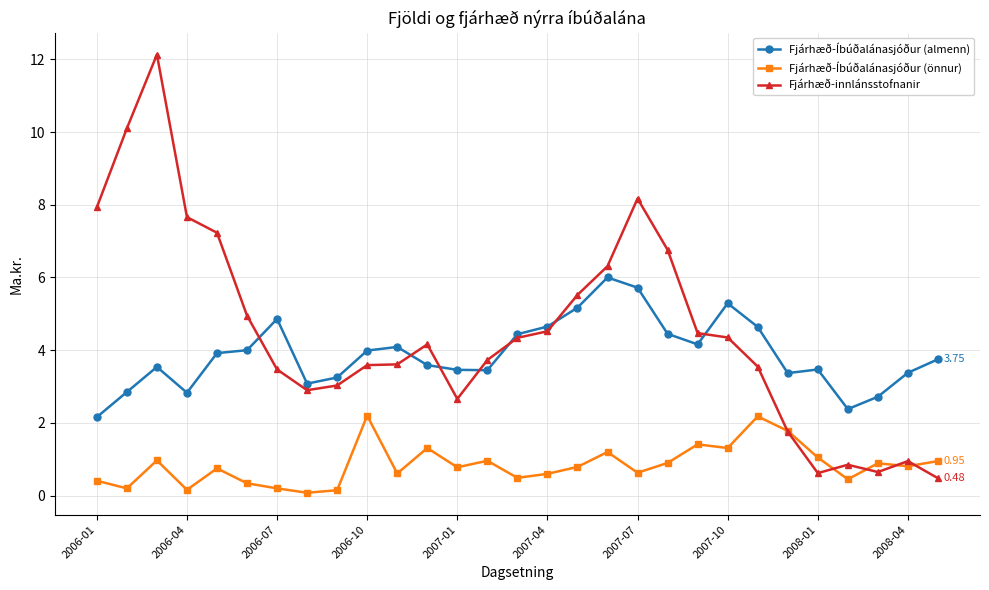

Which series has the largest range (max minus min)?

Fjárhæð-innlánsstofnanir